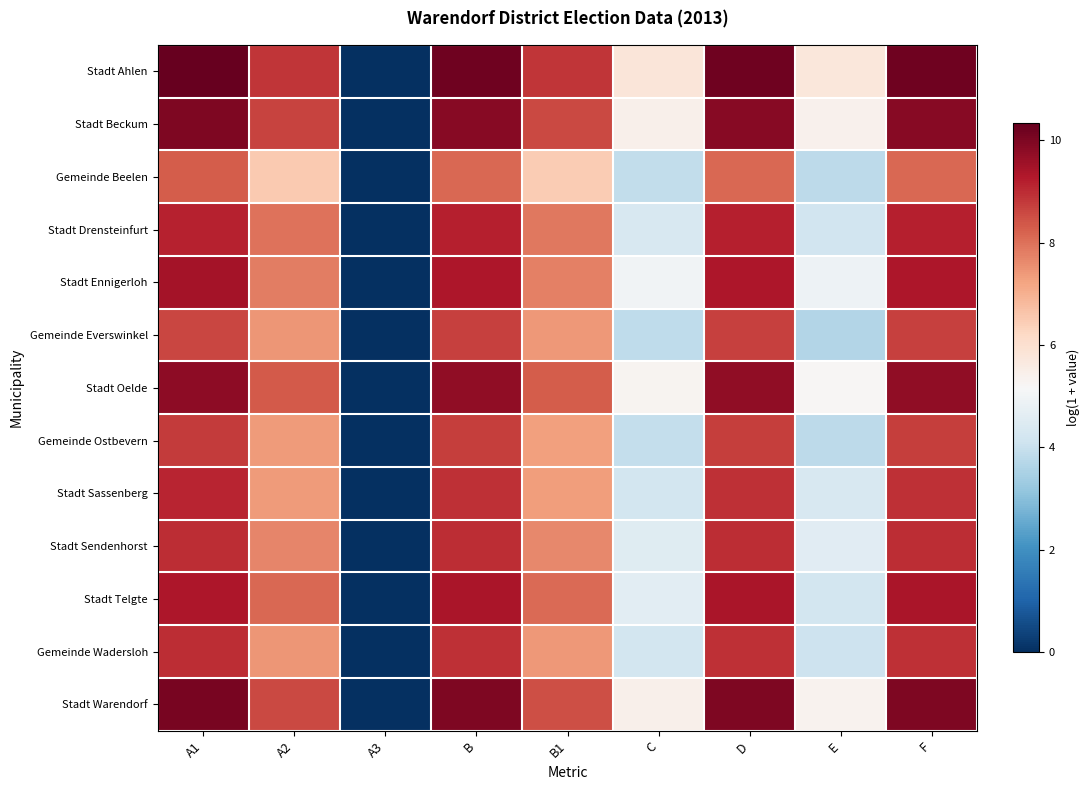

List the series in order of their peak value, highest first.

Stadt Ahlen, Stadt Warendorf, Stadt Beckum, Stadt Oelde, Stadt Ennigerloh, Stadt Telgte, Stadt Drensteinfurt, Stadt Sassenberg, Gemeinde Wadersloh, Stadt Sendenhorst, Gemeinde Ostbevern, Gemeinde Everswinkel, Gemeinde Beelen